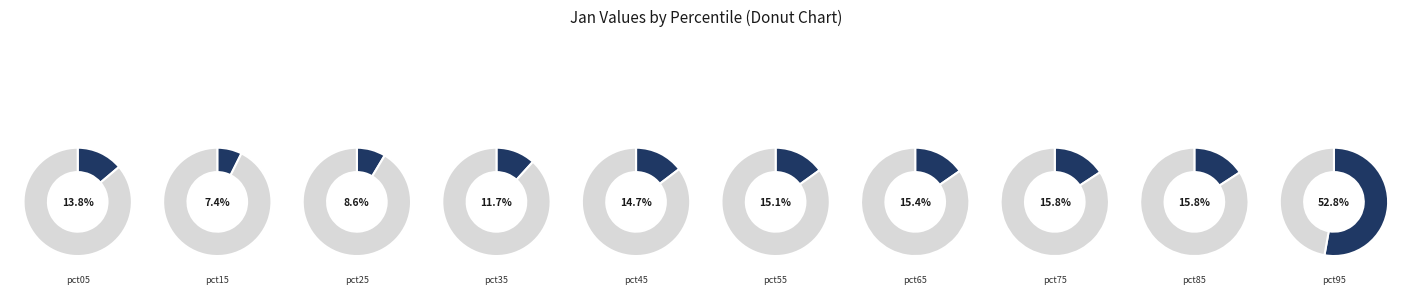

Is pct15 the majority of the pie?

No